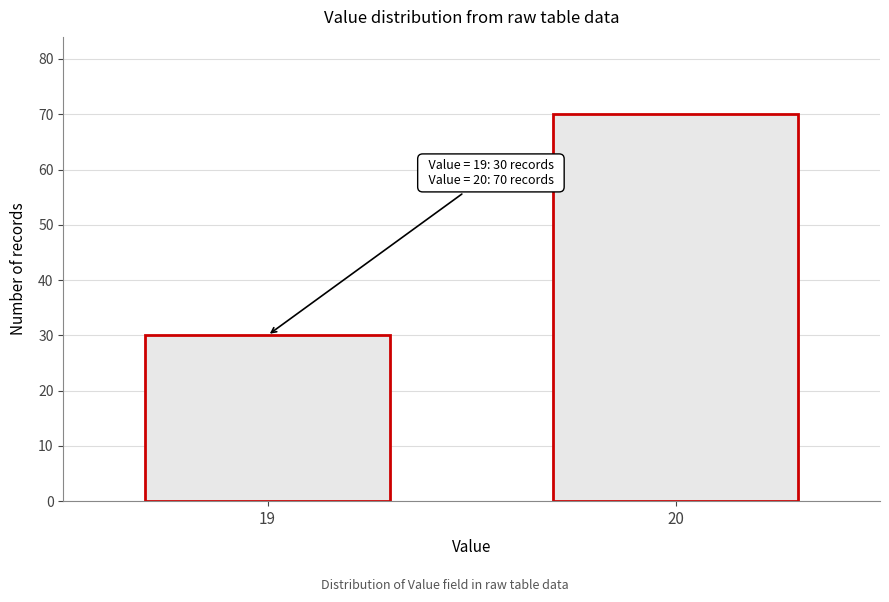

Reading right to left, what are all the values shown in this chart?

20=70	19=30